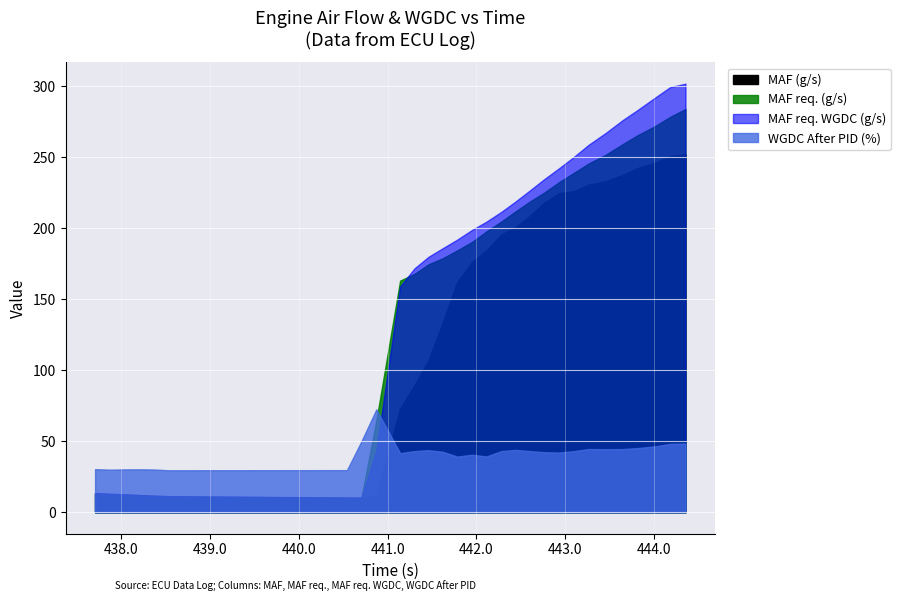

What is the average value of the MAF req. WGDC (g/s) series?

122.8